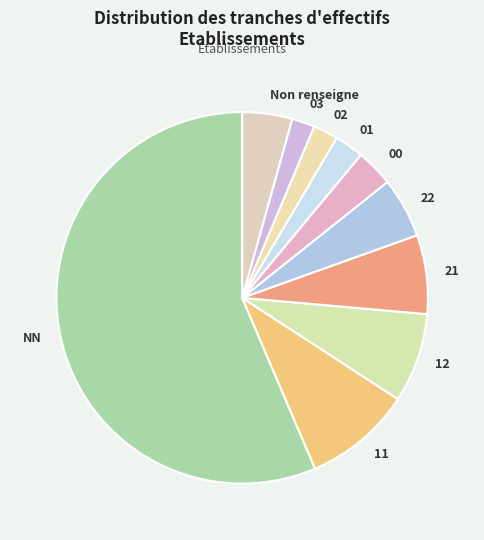

The 21 slice represents 1% of the pie. True or false?

False